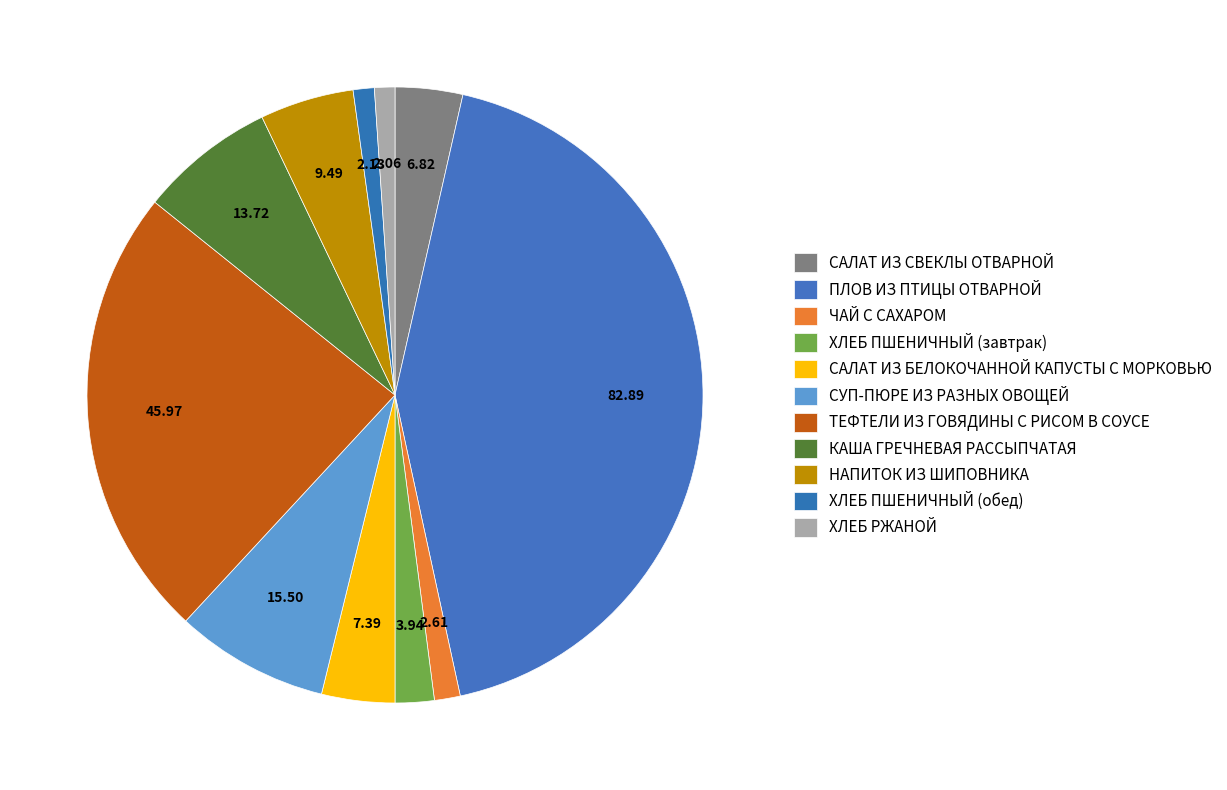

What is the change in value from ПЛОВ ИЗ ПТИЦЫ ОТВАРНОЙ to ХЛЕБ ПШЕНИЧНЫЙ (завтрак)?

-79.0